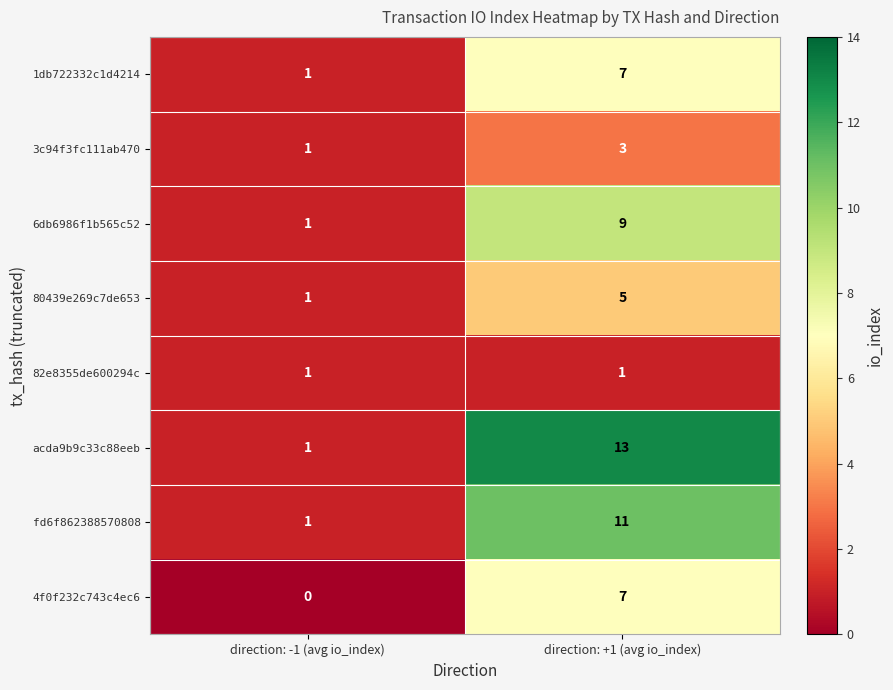

What is the sum of all 6db6986f1b565c52 values?

10